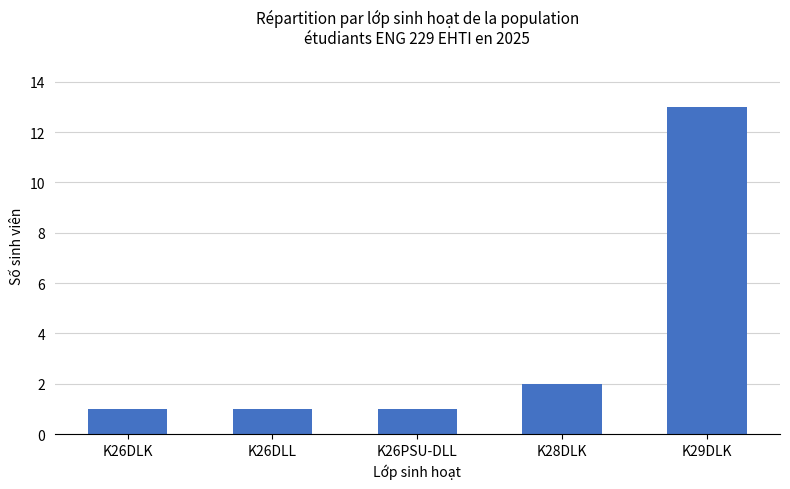

Reading left to right, list all the values displayed in this chart.

1	1	1	2	13